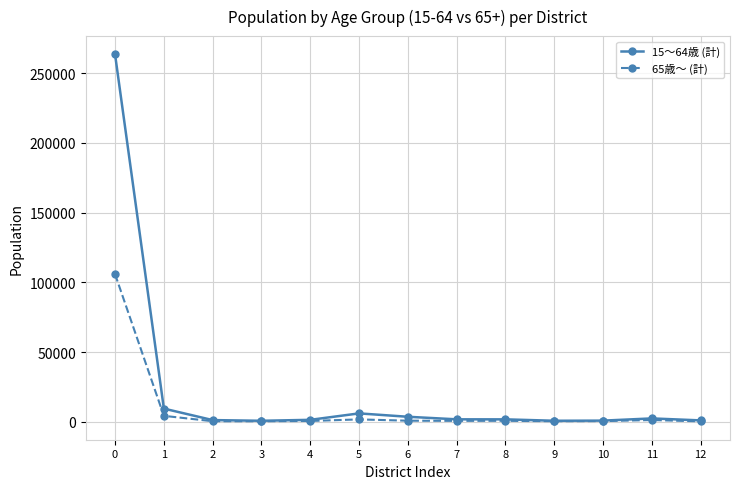

Does the chart have visible grid lines?

Yes